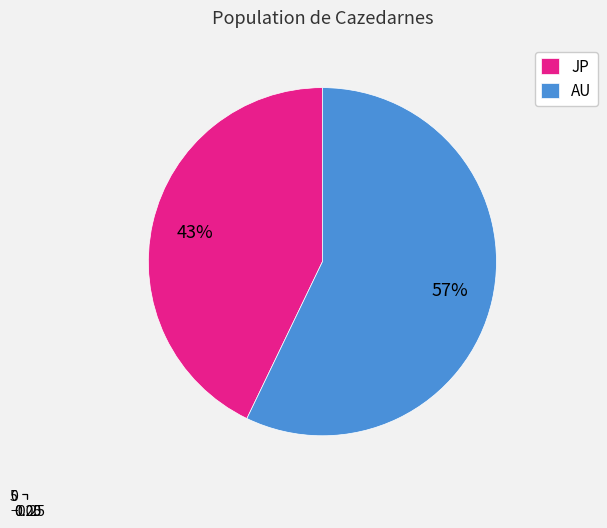

Which has a higher value, JP or AU?

AU